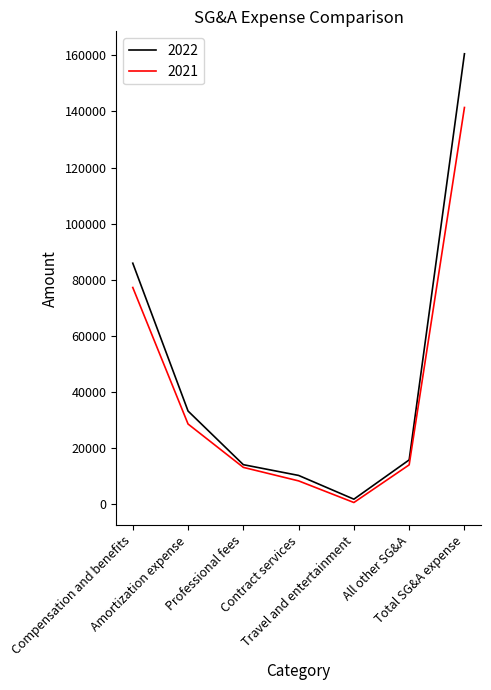

What position from the left is Contract services?

4